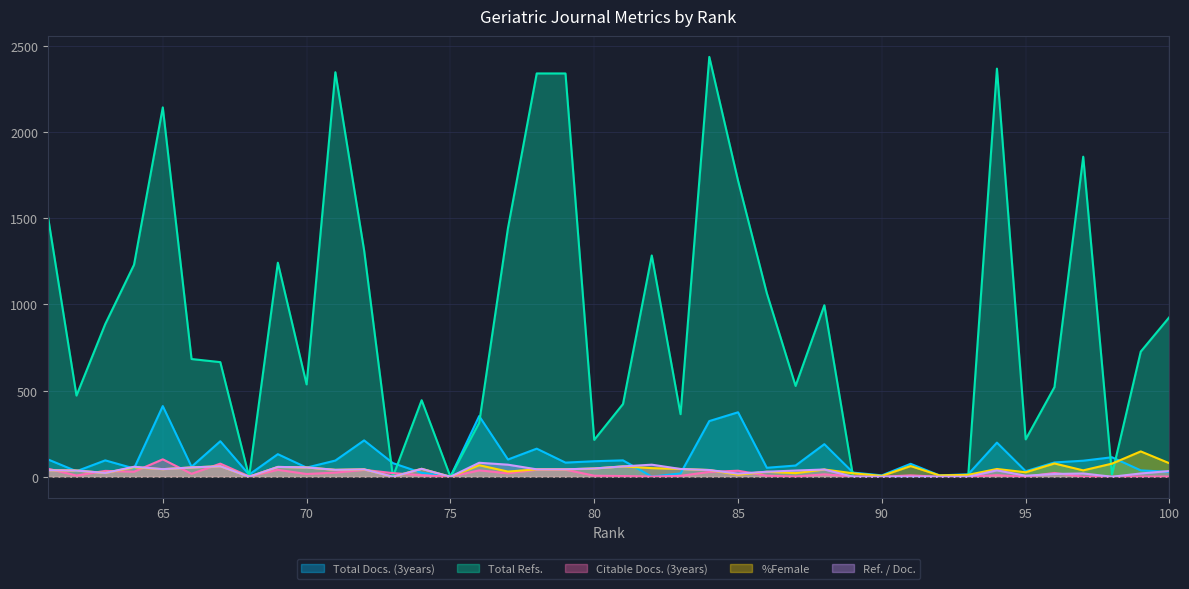

Rank the series by their maximum value, from lowest to highest.

Ref. / Doc., Citable Docs. (3years), %Female, Total Docs. (3years), Total Refs.